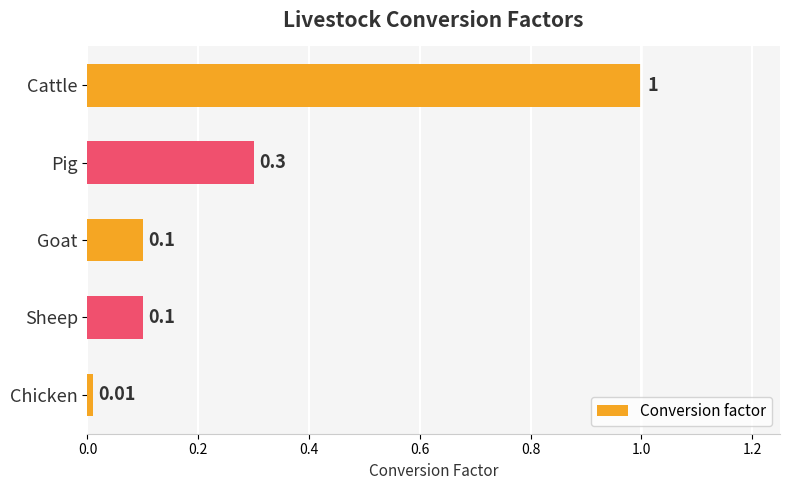

Which has a higher value, Cattle or Chicken?

Cattle